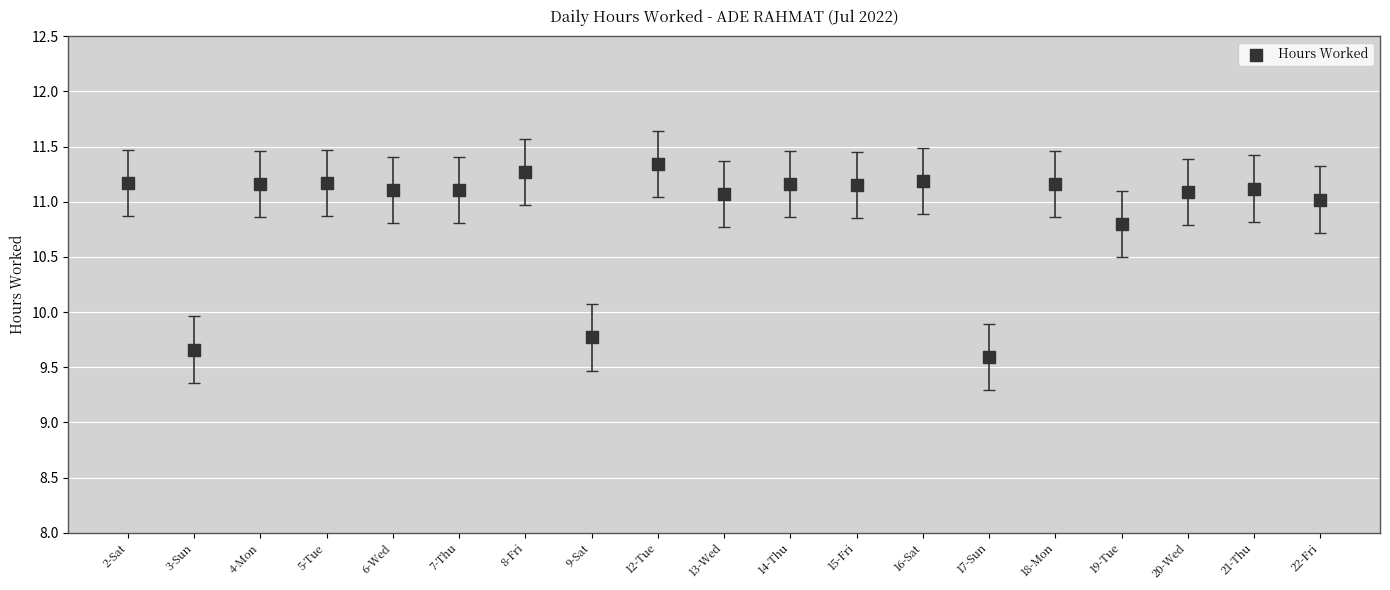

What Y value in the scatter plot is closest to 10?

9.8